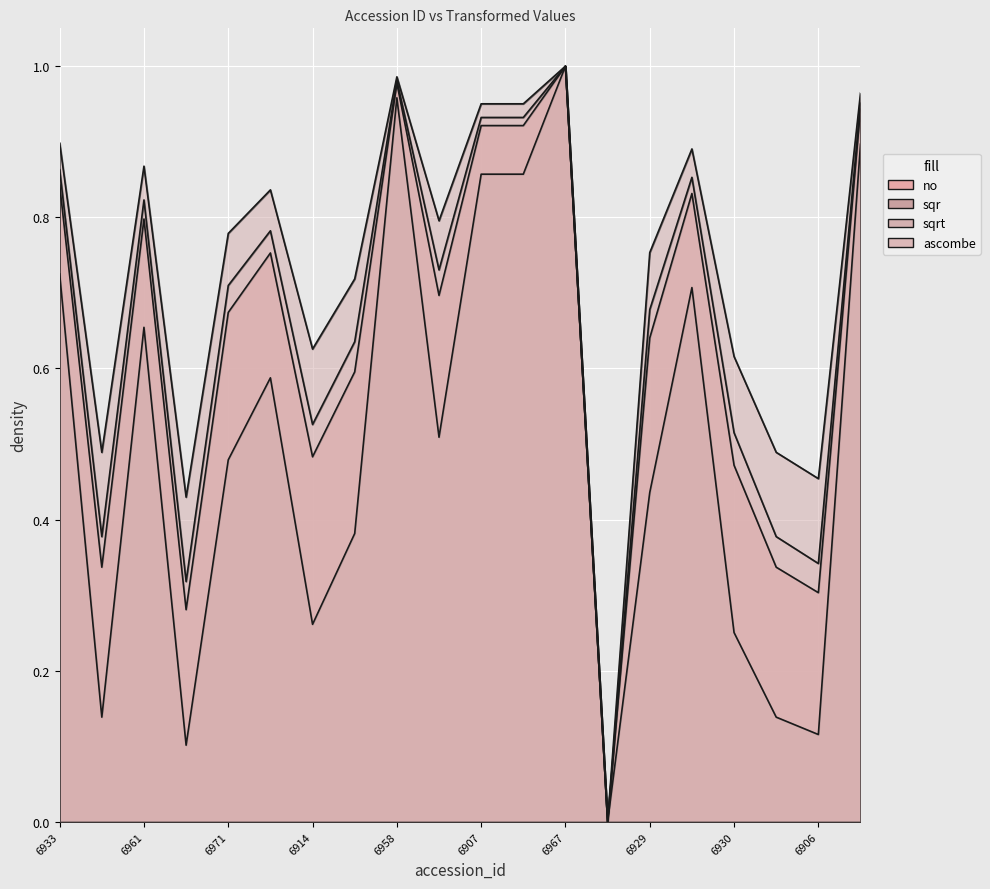

What position from the right is 6917?

7